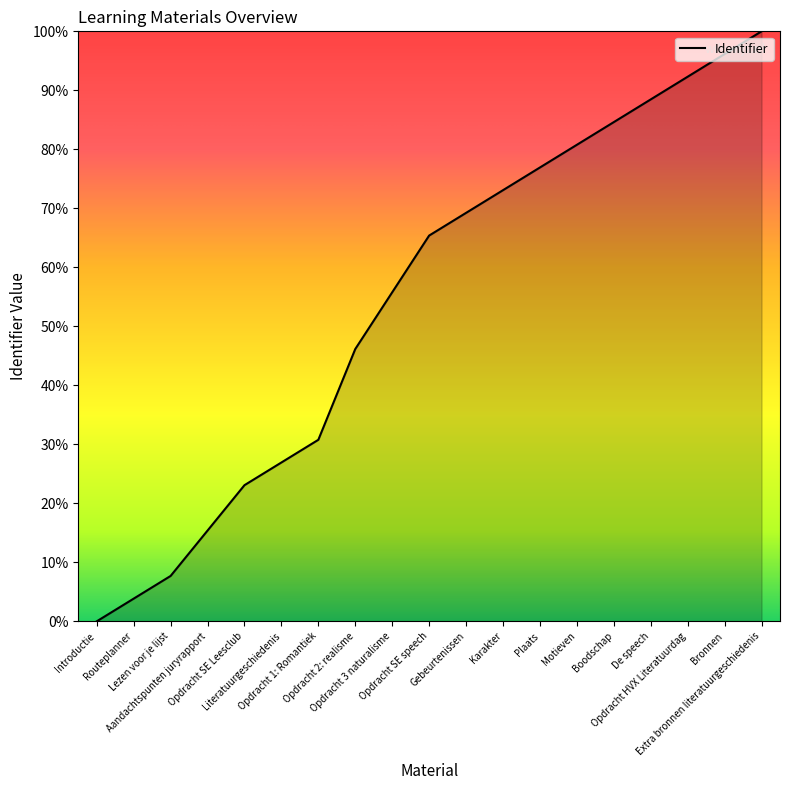

How many positive values are there?

18